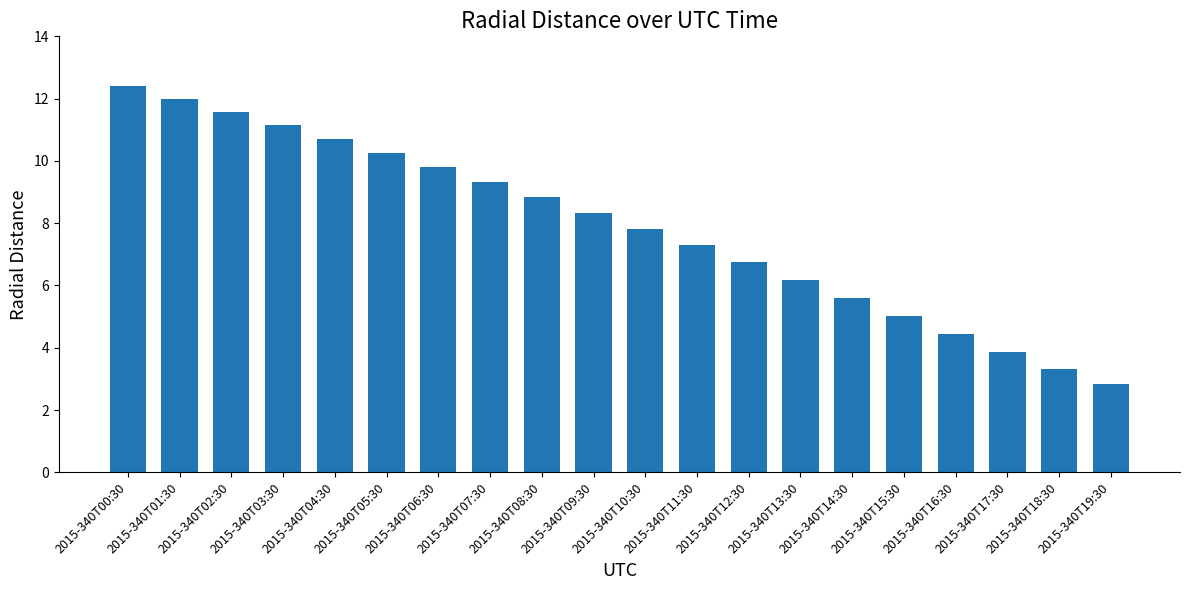

Does the chart contain stacked bars?

No